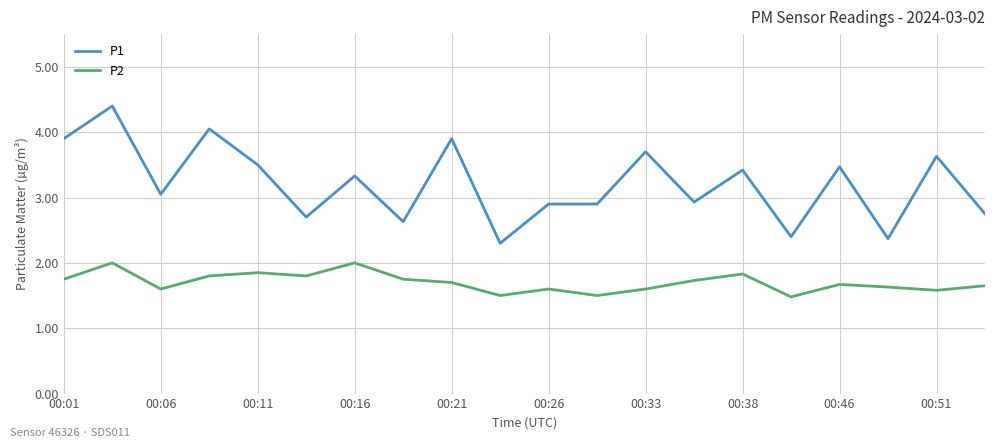

Rank the series by their maximum value, from lowest to highest.

P2, P1